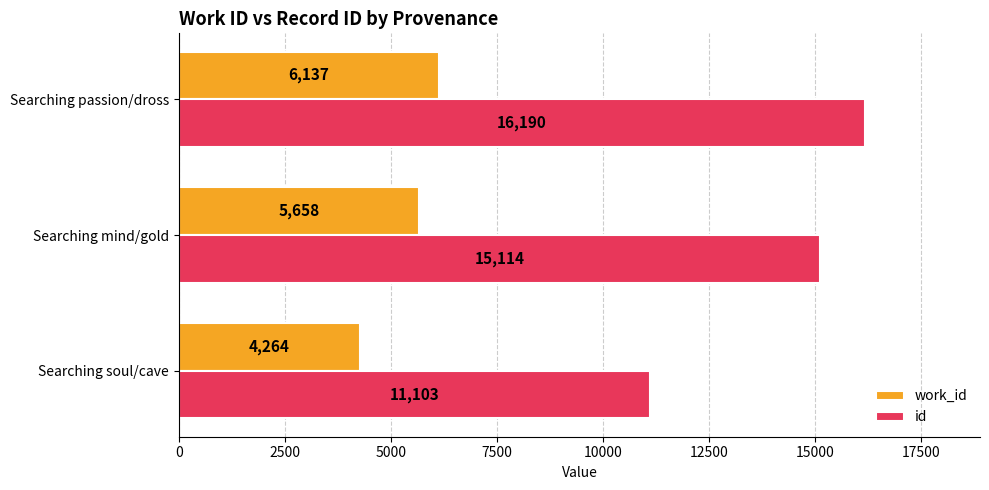

Rank the series by their maximum value, from highest to lowest.

id, work_id